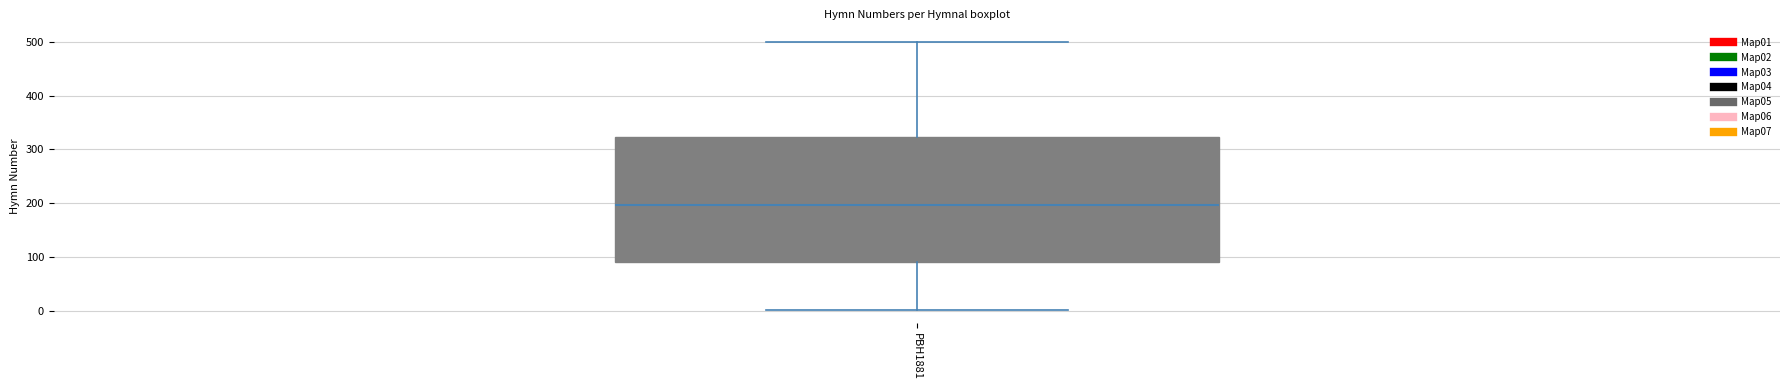

Read this box plot against the y-axis: the position of the median line, the range covered by the box, and the ends of both whiskers. The values are not printed on the chart, so give them approximately, as read against the axis.

median 200, box 90 to 320, whiskers 0 to 500